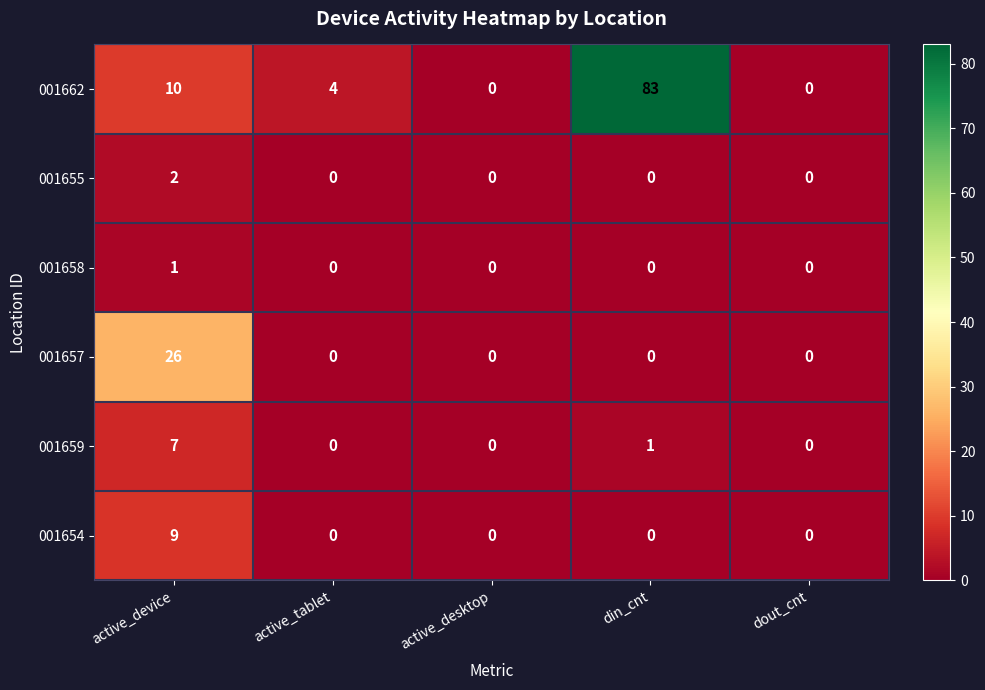

Which series has the largest total across all categories?

001662